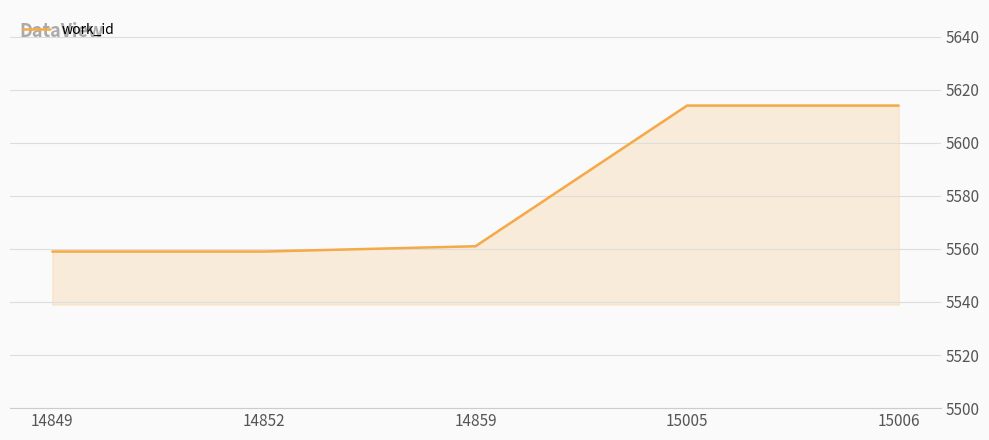

Is it true that the value at 14852 is 5559?

True